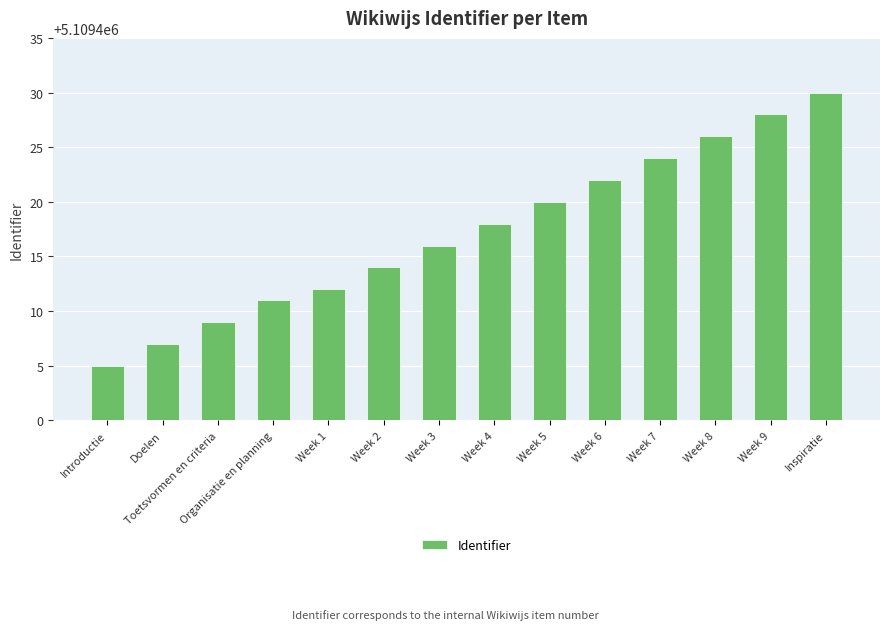

Reading left to right, list all the values displayed in this chart.

Introductie=5109405	Doelen=5109407	Toetsvormen en criteria=5109409	Organisatie en planning=5109411	Week 1=5109412	Week 2=5109414	Week 3=5109416	Week 4=5109418	Week 5=5109420	Week 6=5109422	Week 7=5109424	Week 8=5109426	Week 9=5109428	Inspiratie=5109430